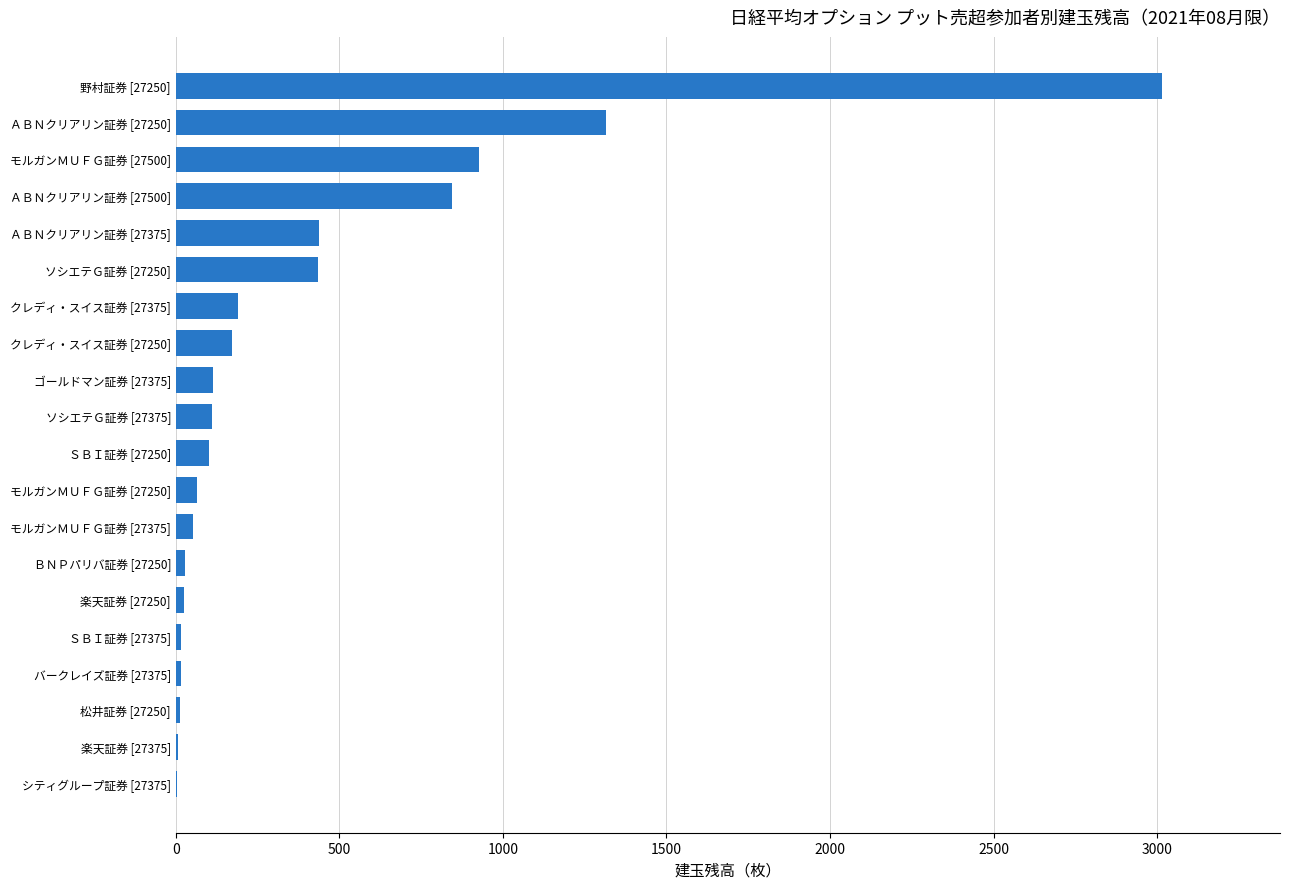

The chart shows a value of 13 at 松井証券 [27250]. True or false?

True